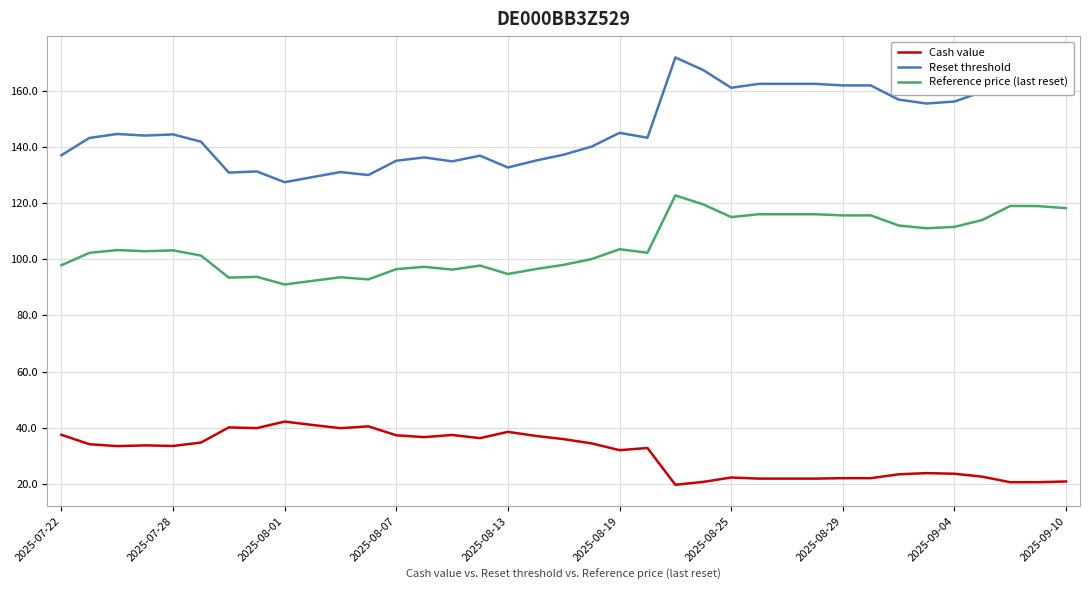

True or false: Cash value and Reset threshold intersect in this chart.

False